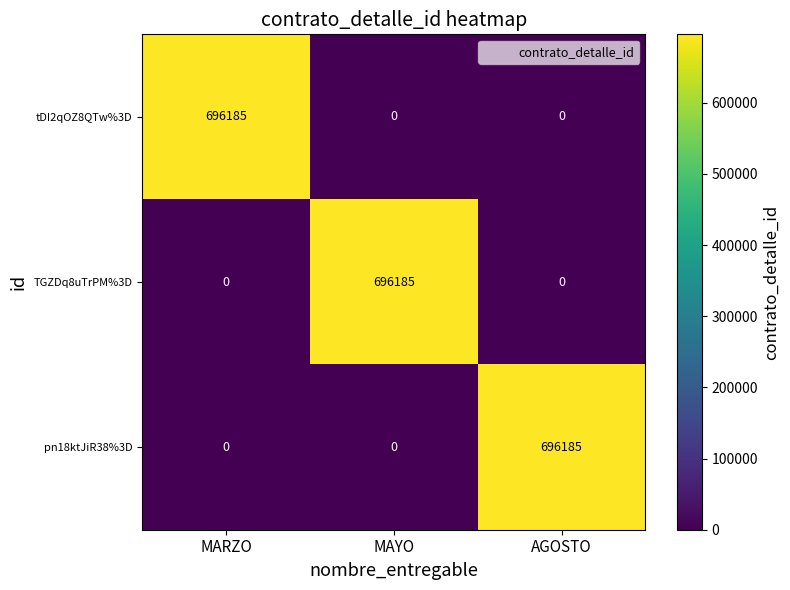

What is the maximum value shown in the chart?

696185